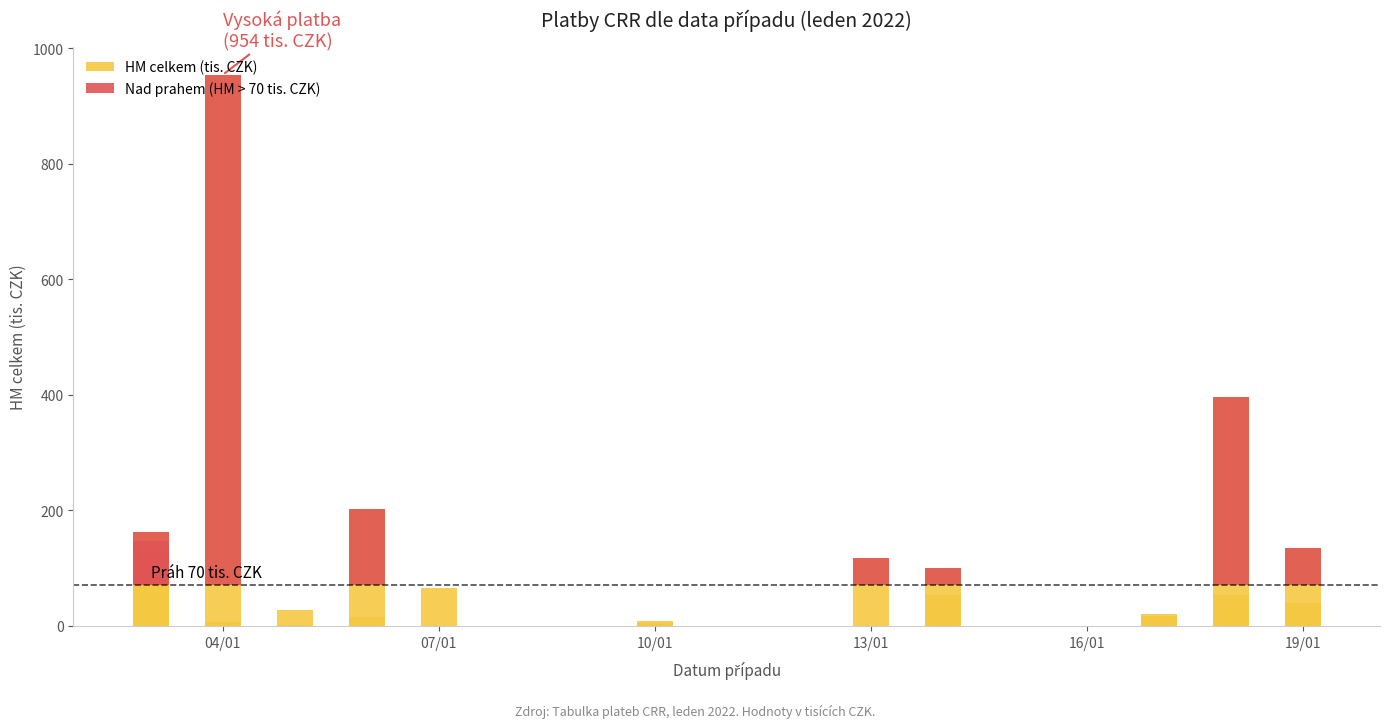

Which series has the largest range (max minus min)?

HM celkem (tis. CZK)